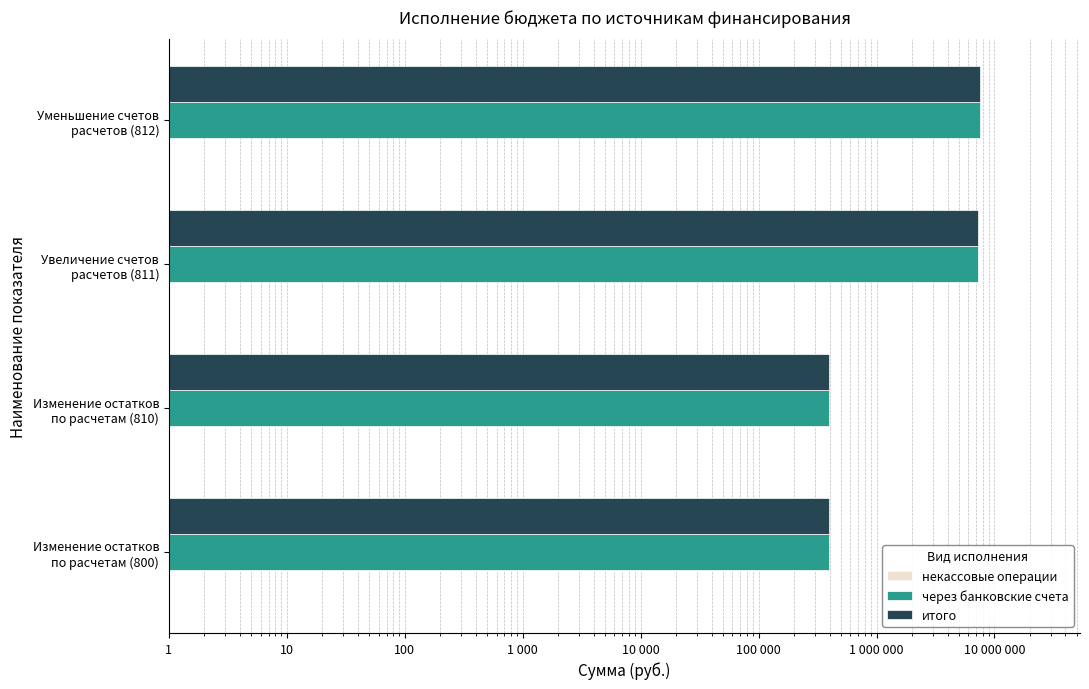

Which series has the largest range (max minus min)?

через банковские счета